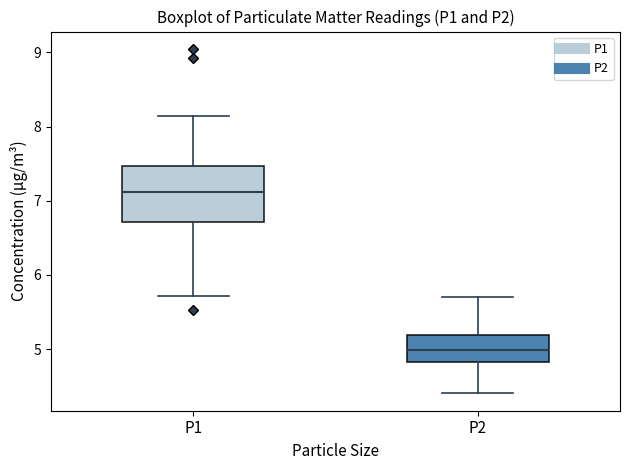

Reading left to right, read every box against the y-axis: the position of its median line, the range the box covers, and the ends of its whiskers. The values are not printed on the chart, so give them approximately, as read against the axis.

P1: median 7.1, box 6.7 to 7.5, whiskers 5.7 to 8.2
P2: median 5.0, box 4.8 to 5.2, whiskers 4.4 to 5.7